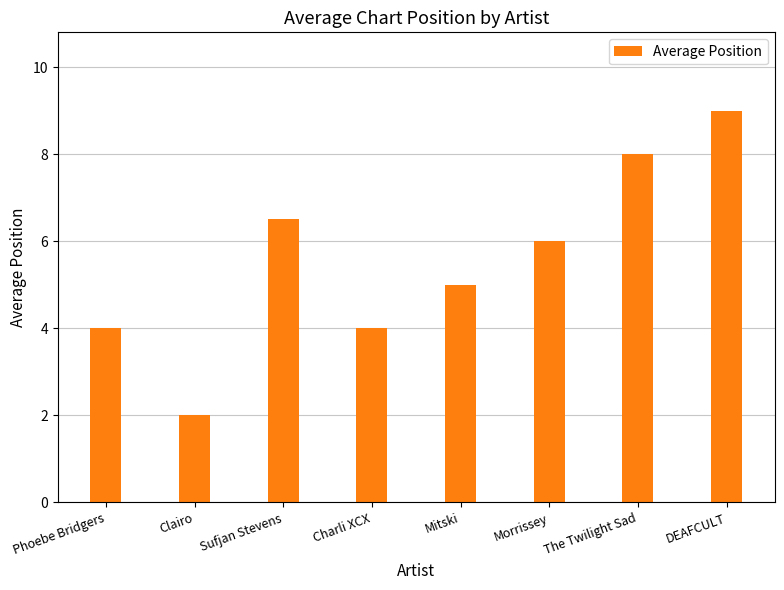

At which label does the data first exceed 6?

Sufjan Stevens